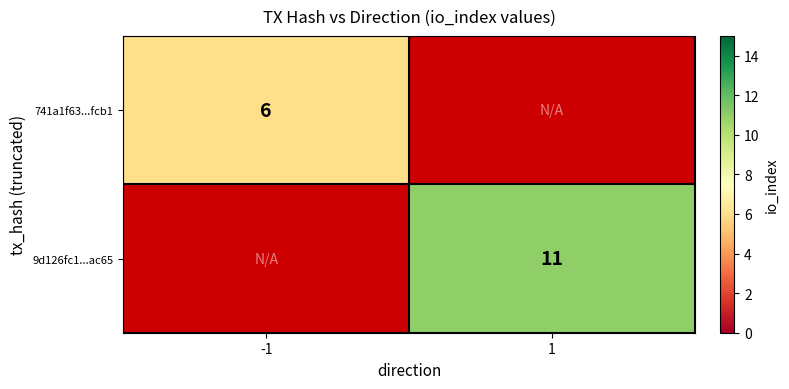

Between 1 and -1, which is larger?

-1